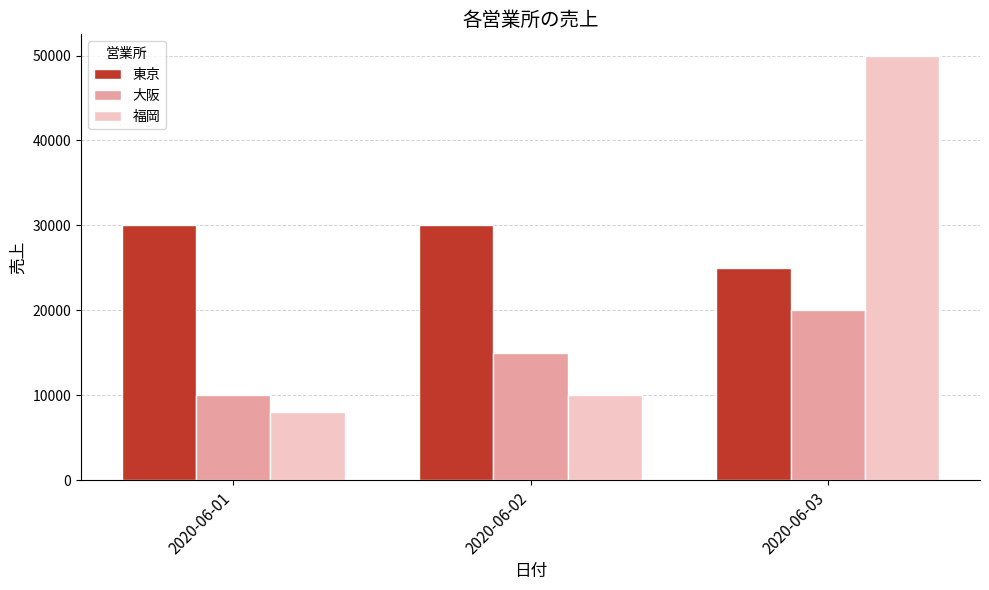

Is the value of 東京 at 2020-06-01 greater than the value of 大阪 at 2020-06-01?

Yes